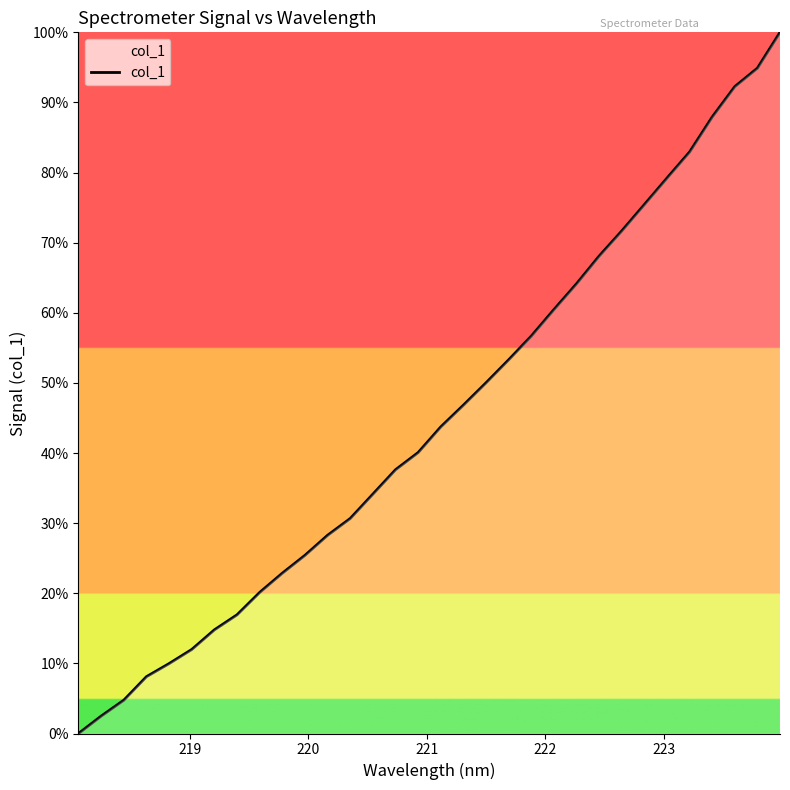

What is the difference between the maximum and minimum values?

100.0